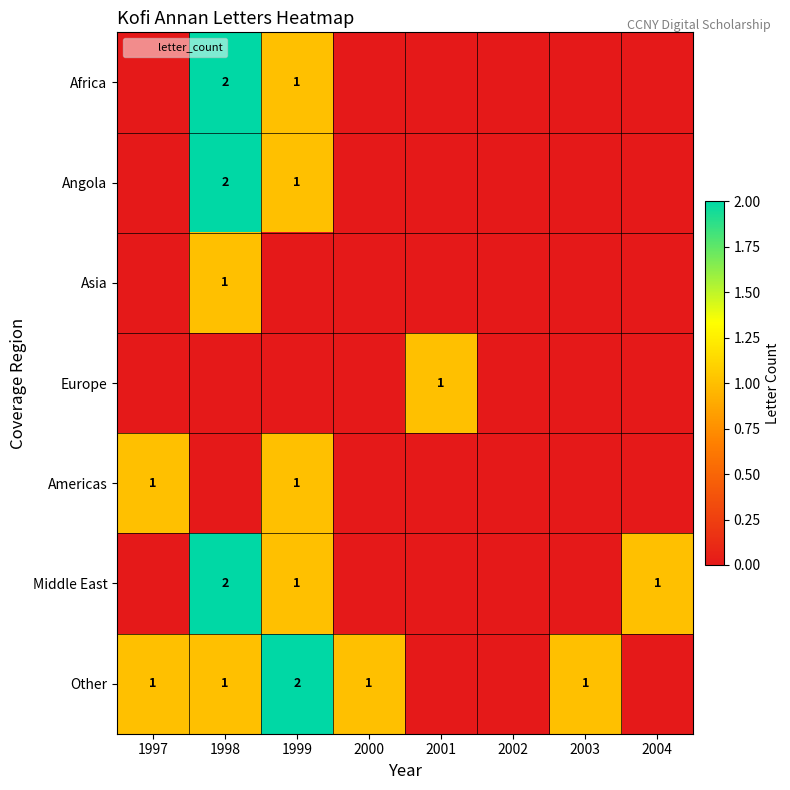

At which label is Angola closest to 1?

1999